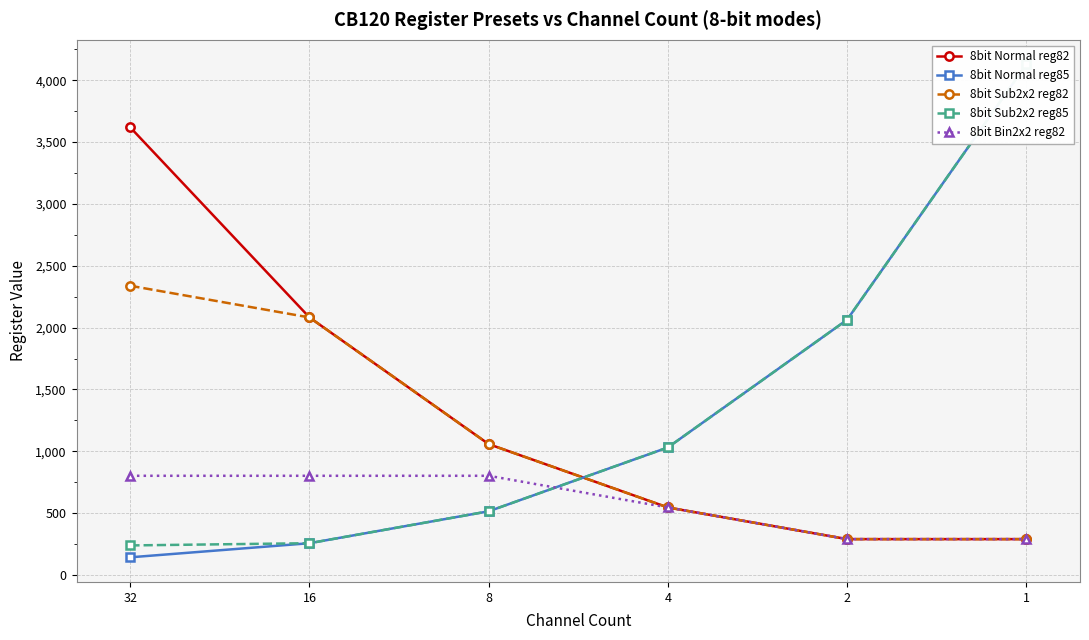

What is the sum of all 8bit Bin2x2 reg82 values?

3532